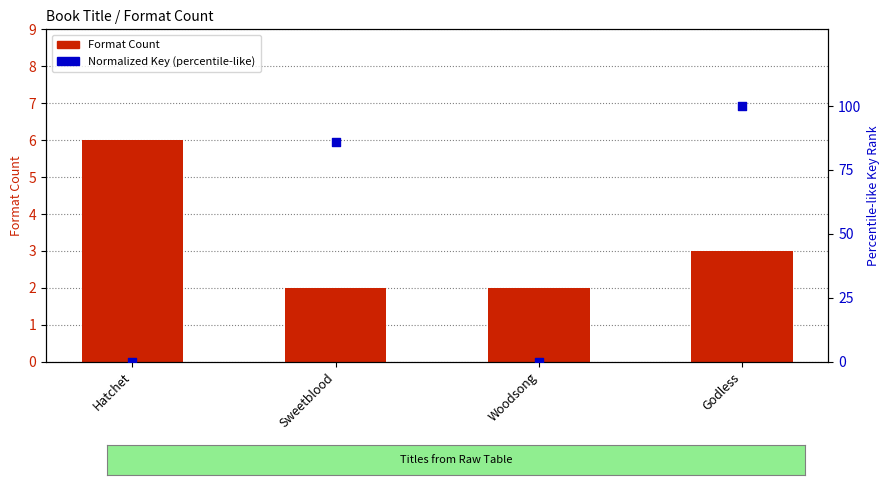

Which series contains the lowest Y value?

Normalized Key (percentile-like)